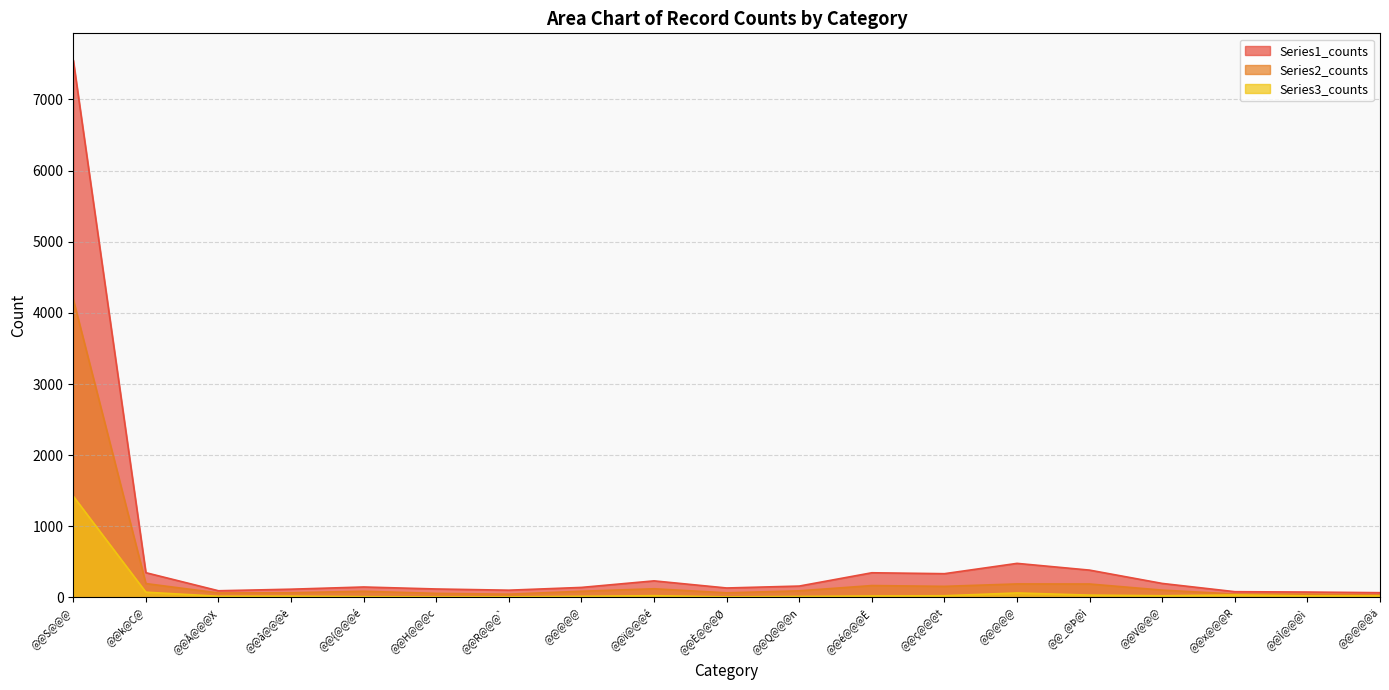

True or false: Series2_counts has a value of 63 at @@Â@@@X.

True